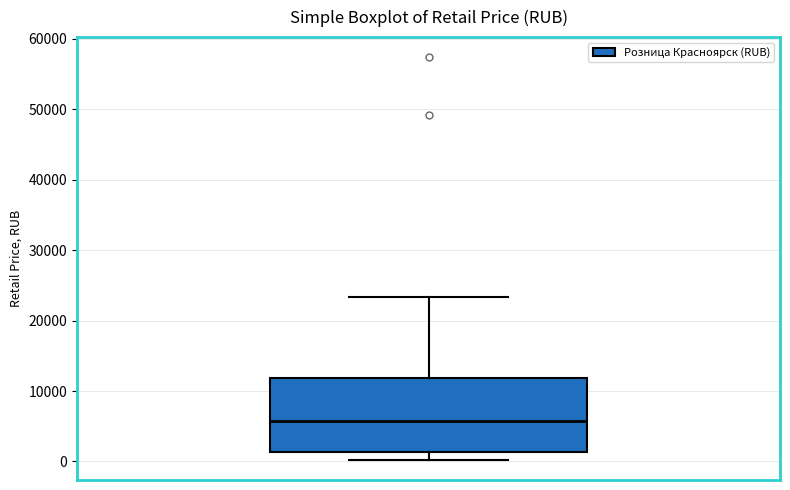

Where does the upper whisker of the box end on the y-axis? The values are not printed on the chart, so give them approximately, as read against the axis.

23000